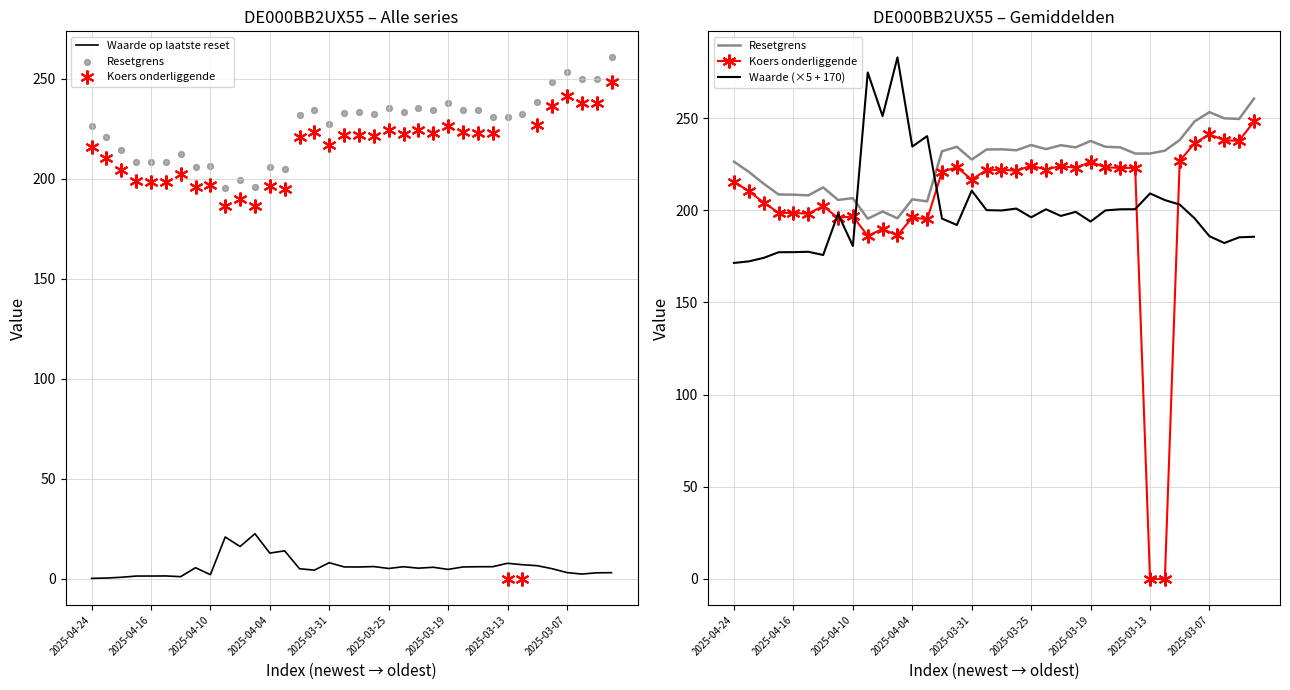

What are all the series names shown in the legend?

Waarde op laatste reset, Koers onderliggende, Resetgrens, Waarde (×5 + 170)